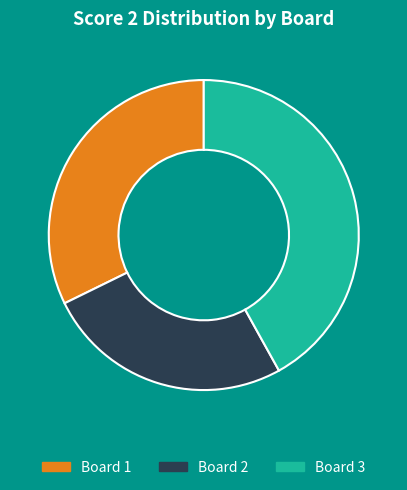

Is there a majority slice in this chart?

No